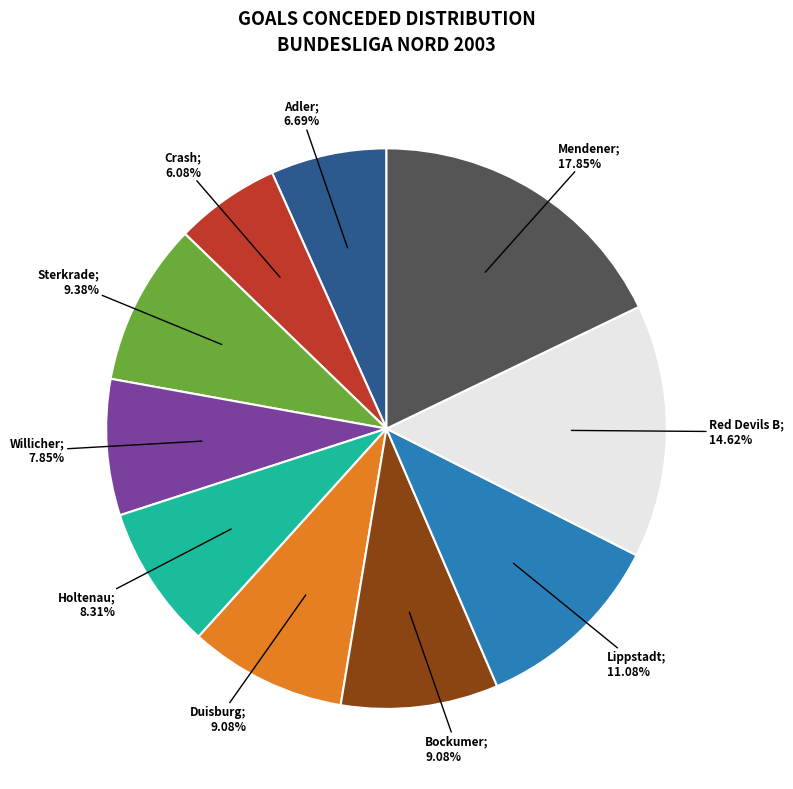

Is there any slice that represents more than half of the pie?

No